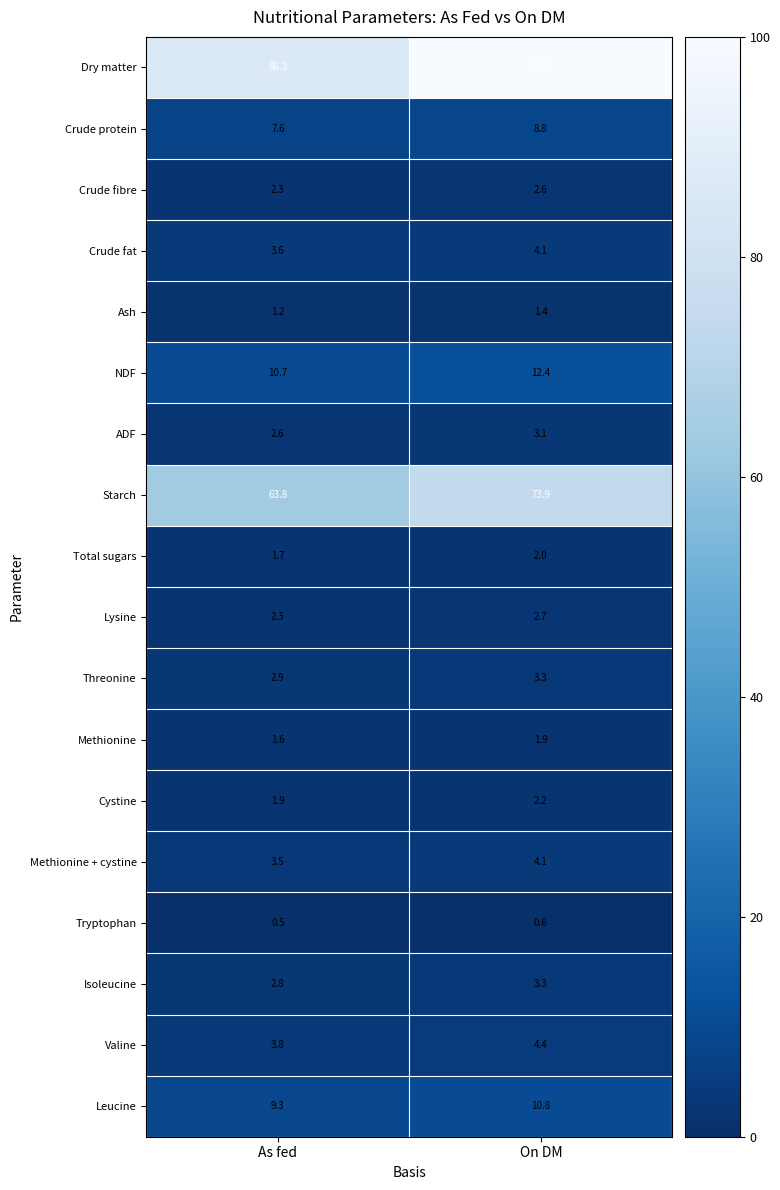

What is the sum of the Isoleucine values at On DM and As fed?

6.1